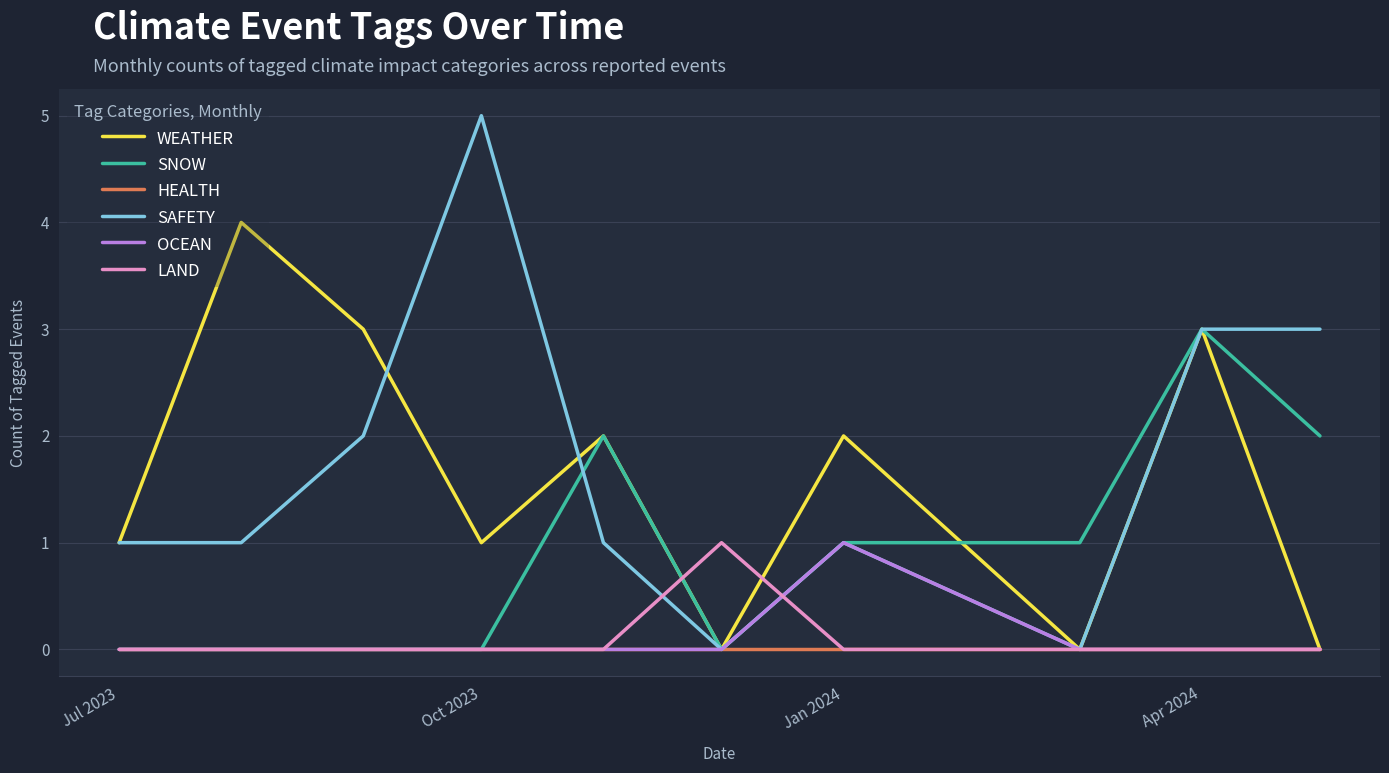

Which series has the widest spread of values?

SAFETY